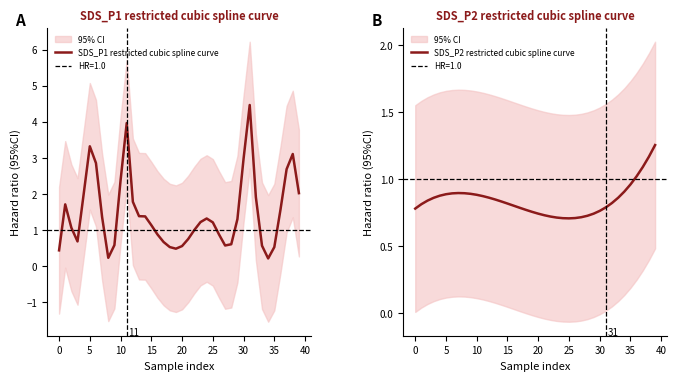

Is the value of SDS_P1 restricted cubic spline curve at 18 greater than the value of SDS_P2 restricted cubic spline curve at 12?

No